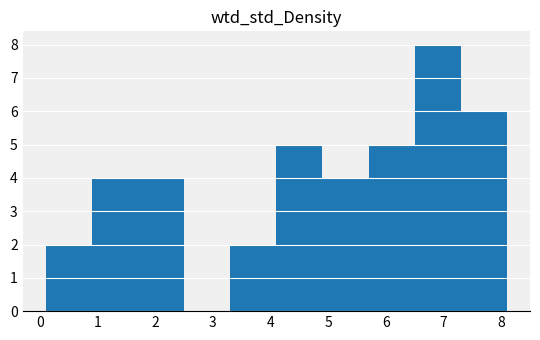

Reading left to right, list every bar in this chart as the range it spans on the x-axis followed by its height. The values are not printed on the chart, so give them approximately, as read against the axis.

0.1 to 0.9: 2
0.9 to 1.7: 4
1.7 to 2.5: 4
2.5 to 3.3: 0
3.3 to 4.1: 2
4.1 to 4.9: 5
4.9 to 5.7: 4
5.7 to 6.5: 5
6.5 to 7.3: 8
7.3 to 8.1: 6